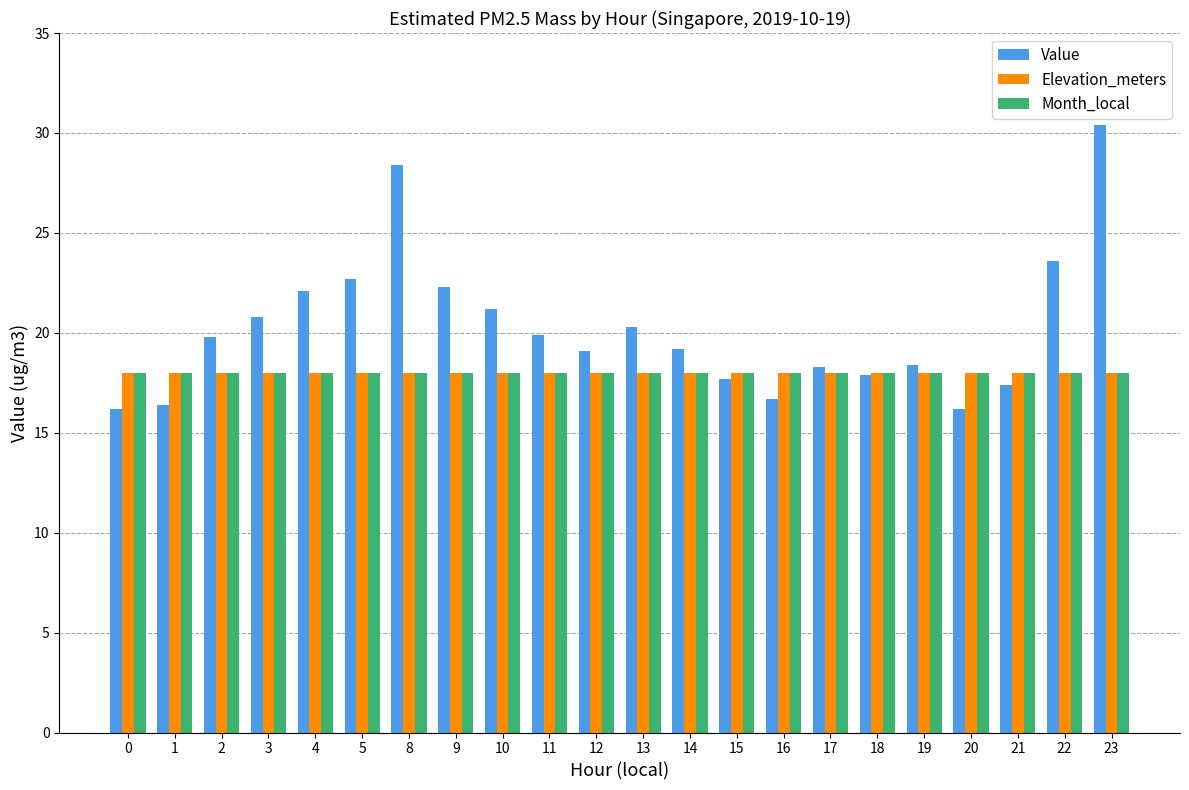

What are all the series names shown in the legend?

Value, Elevation_meters, Month_local